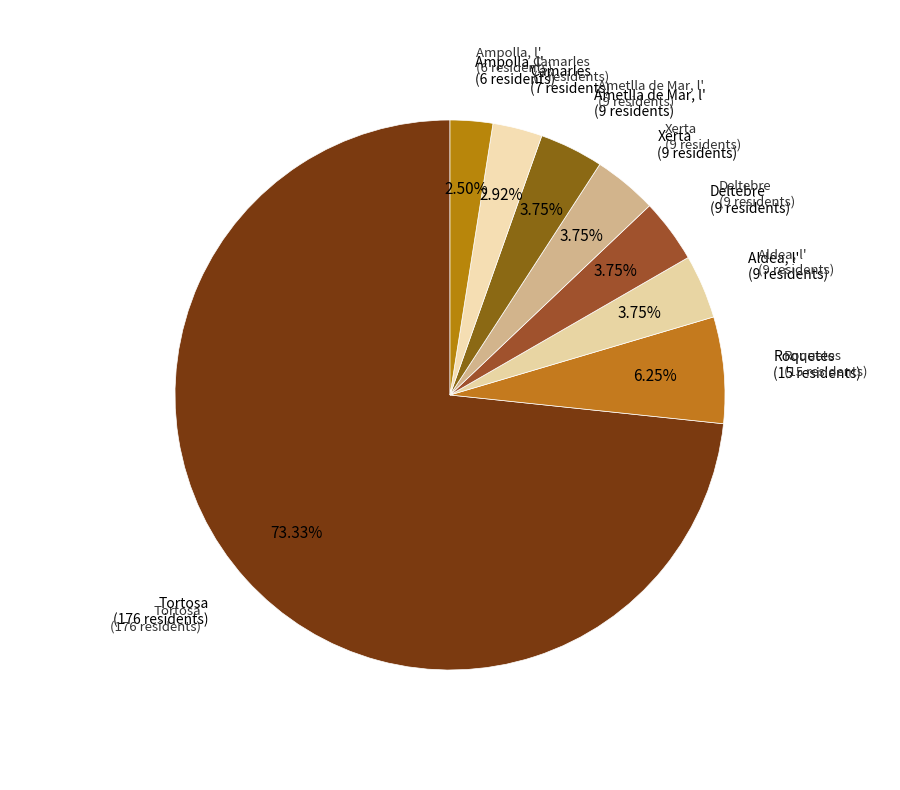

Is there a majority slice in this chart?

Yes